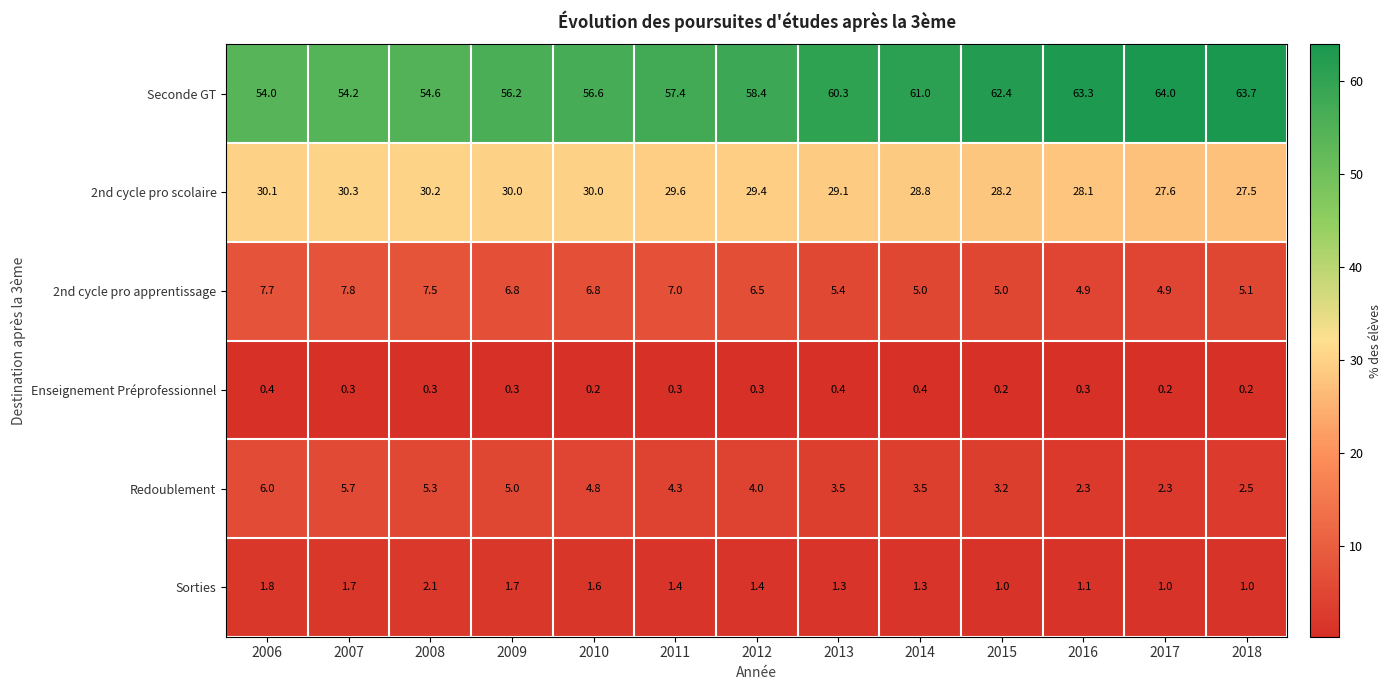

At which label is 2nd cycle pro apprentissage closest to 6?

2012